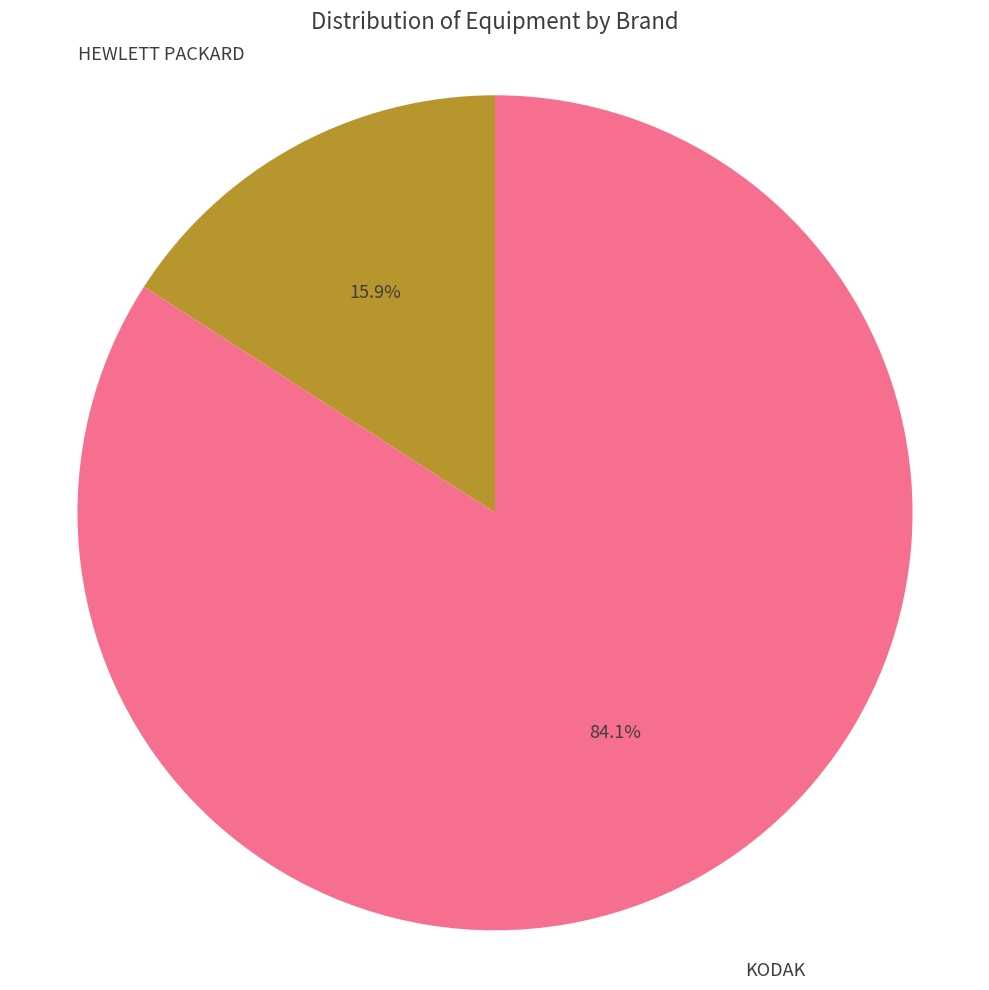

Is there any slice that represents more than half of the pie?

Yes